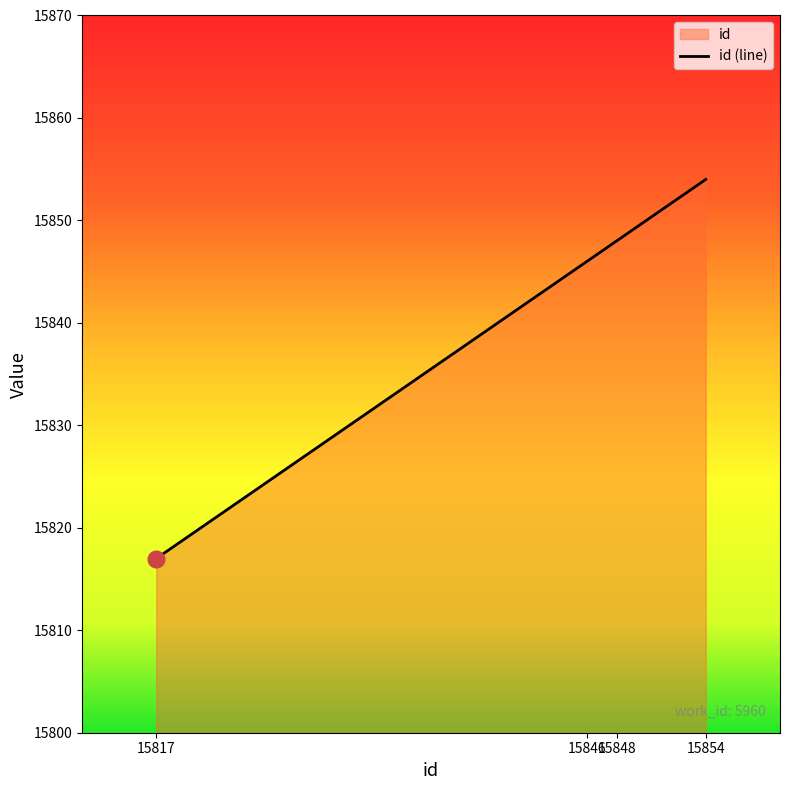

True or false: the data shows 10017 at 15854.

False